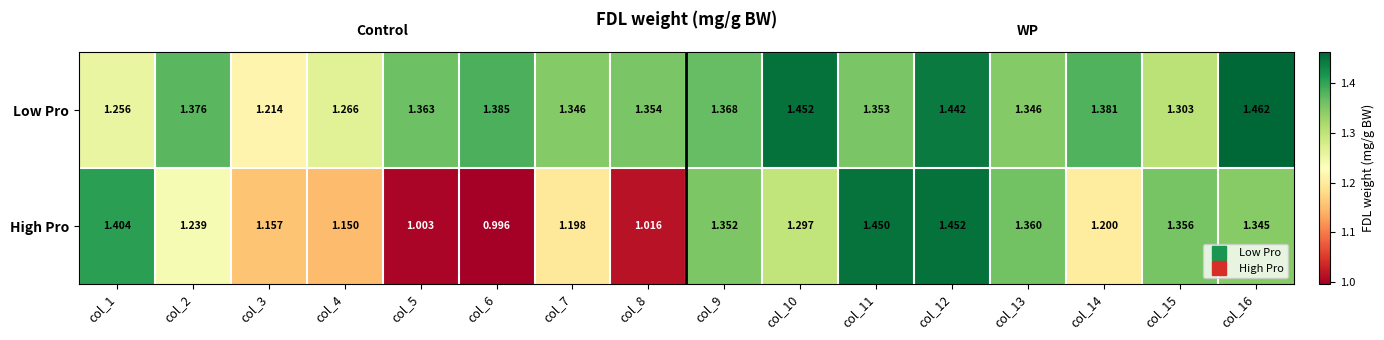

At which category is the sum across all series the highest?

col_12